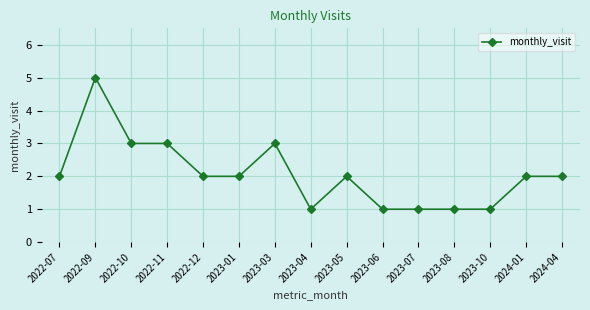

The chart shows a value of 1 at 2023-01. True or false?

False